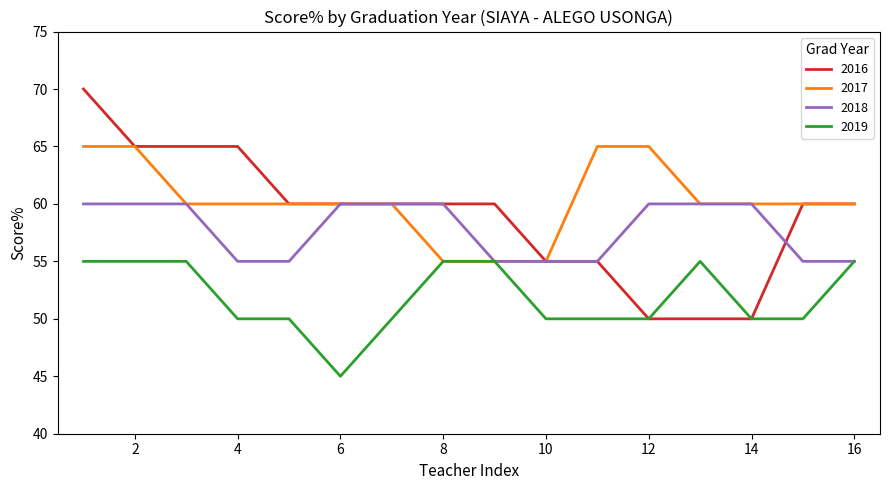

Which series has the widest spread of values?

2016